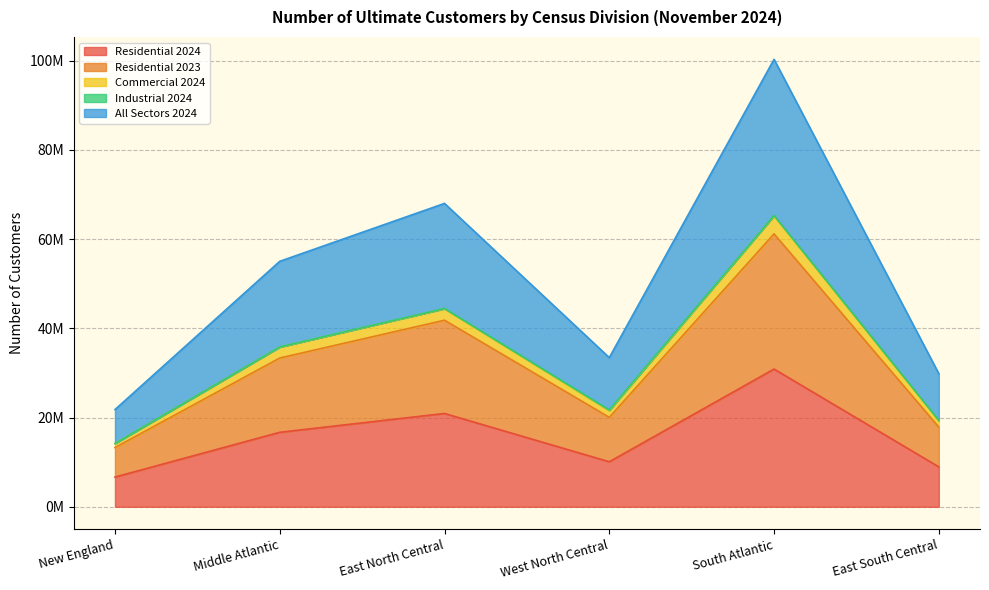

What is the sum of all Residential 2023 values?

187529629